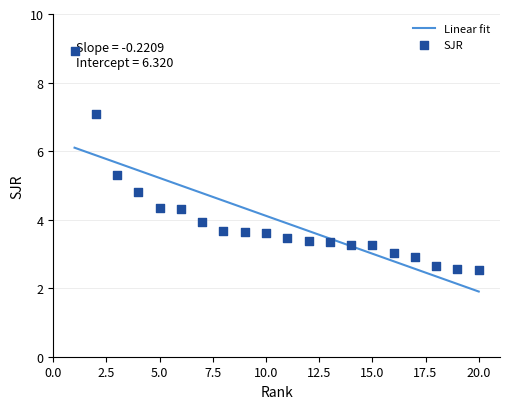

What is the change in value from 12 to 19?

-0.8